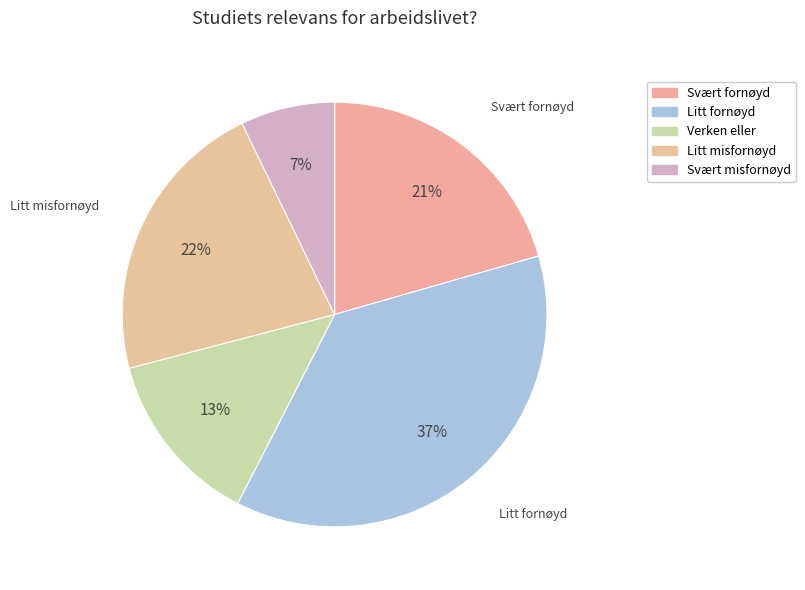

Is it true that Svært fornøyd is 8% of the pie?

False